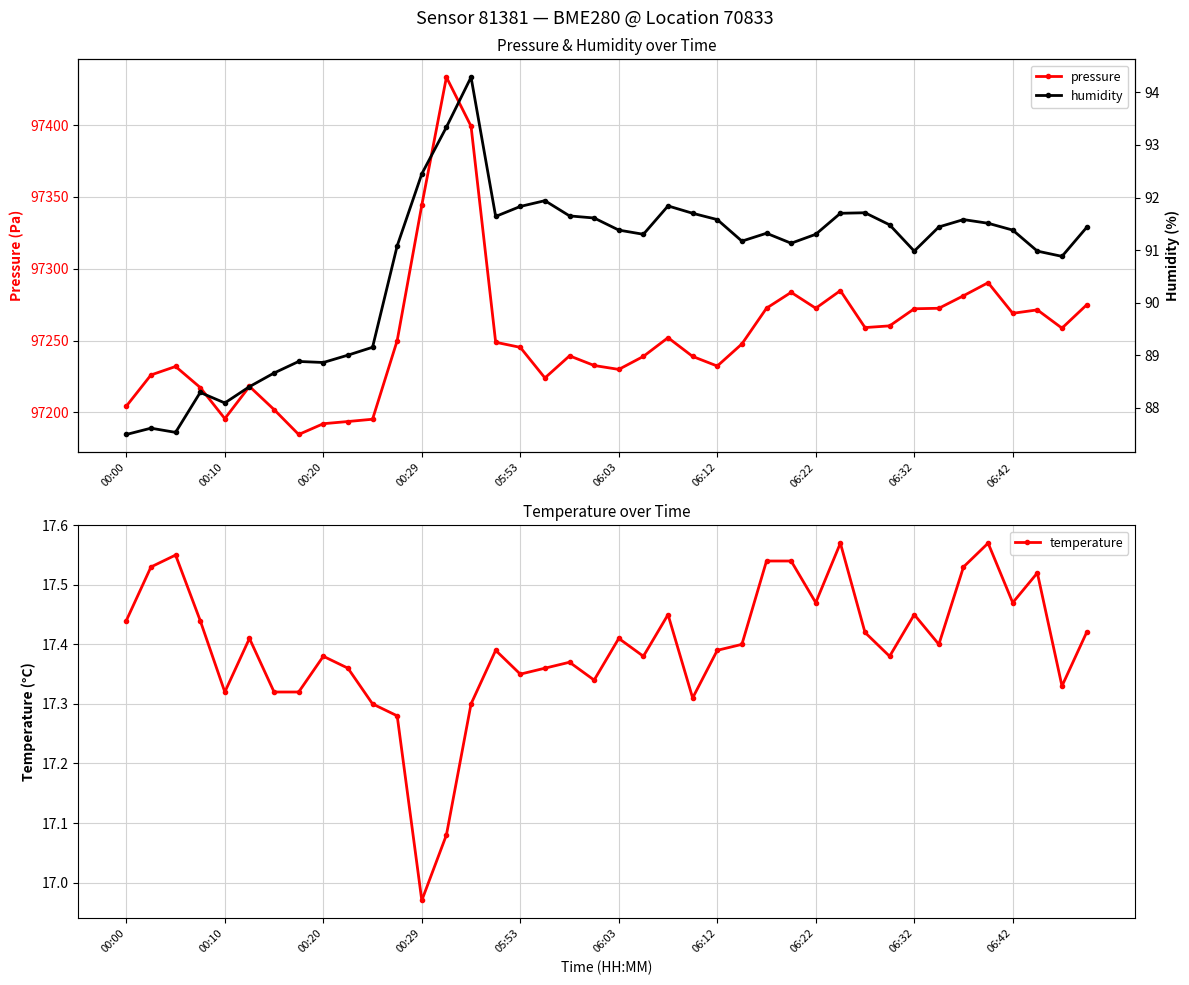

Reading right to left, what are all the values shown in this chart?

pressure: 97274.8	97258.7	97271.4	97269.0	97290.3	97281.2	97272.5	97272.2	97260.2	97259.1	97284.8	97272.5	97283.6	97272.6	97247.7	97232.3	97239.0	97252.0	97239.0	97229.9	97232.7	97239.4	97224.0	97245.3	97248.8	97399.2	97433.4	97344.3	97250.0	97195.2	97193.7	97192.1	97184.6	97202.0	97218.1	97195.7	97217.3	97232.0	97226.1	97204.3
temperature: 17.4	17.3	17.5	17.5	17.6	17.5	17.4	17.4	17.4	17.4	17.6	17.5	17.5	17.5	17.4	17.4	17.3	17.4	17.4	17.4	17.3	17.4	17.4	17.4	17.4	17.3	17.1	17.0	17.3	17.3	17.4	17.4	17.3	17.3	17.4	17.3	17.4	17.6	17.5	17.4
humidity: 91.4	90.9	91.0	91.4	91.5	91.6	91.4	91.0	91.5	91.7	91.7	91.3	91.1	91.3	91.2	91.6	91.7	91.8	91.3	91.4	91.6	91.7	91.9	91.8	91.6	94.3	93.3	92.5	91.1	89.2	89.0	88.9	88.9	88.7	88.4	88.1	88.3	87.5	87.6	87.5